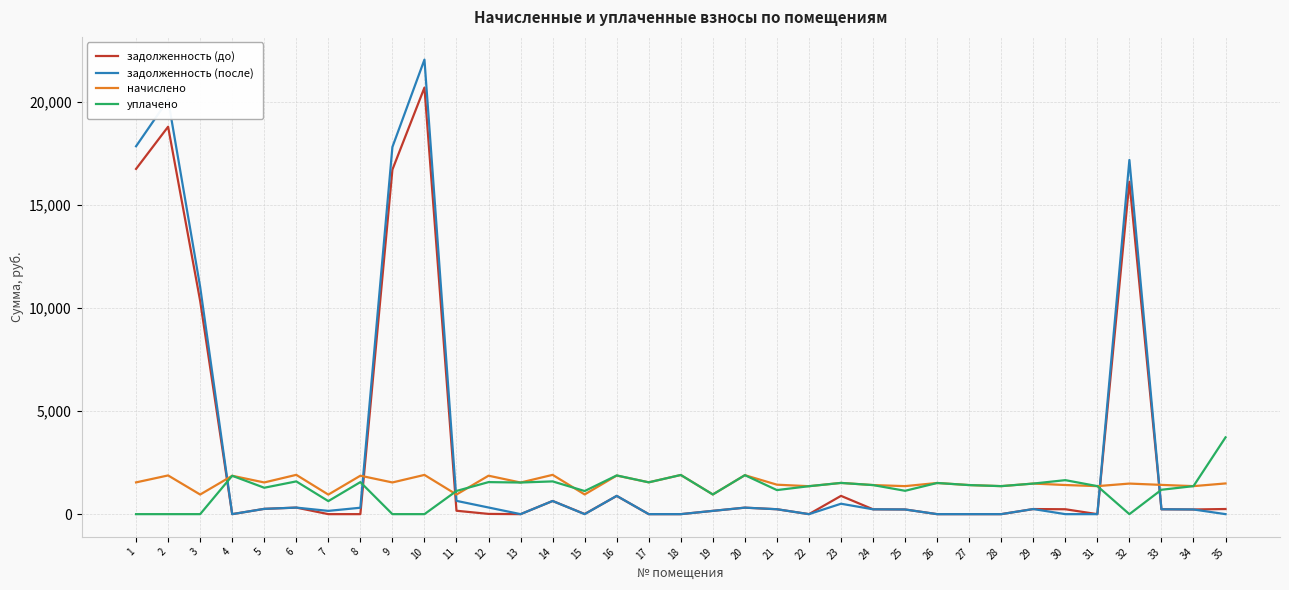

Which series has the largest range (max minus min)?

задолженность (после)